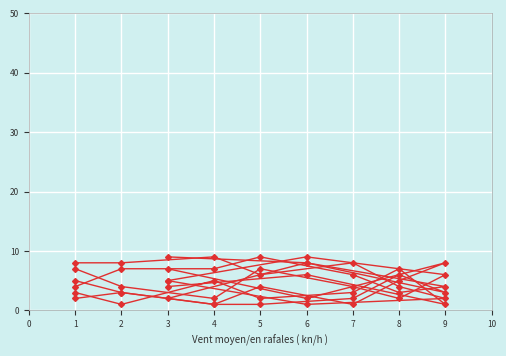

Where is the first local maximum for col_7?

5